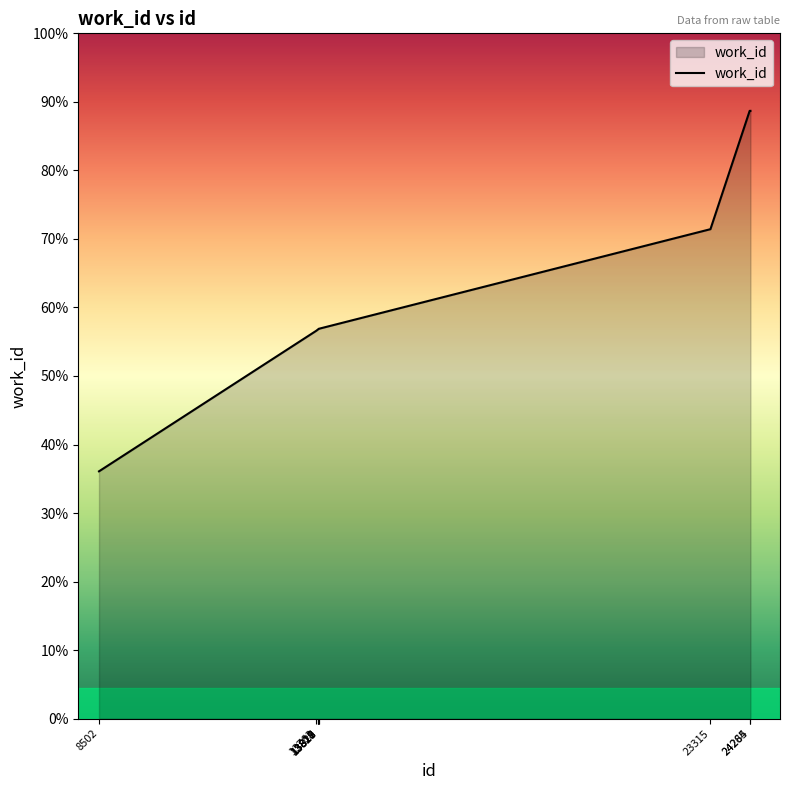

Does the chart have visible grid lines?

No